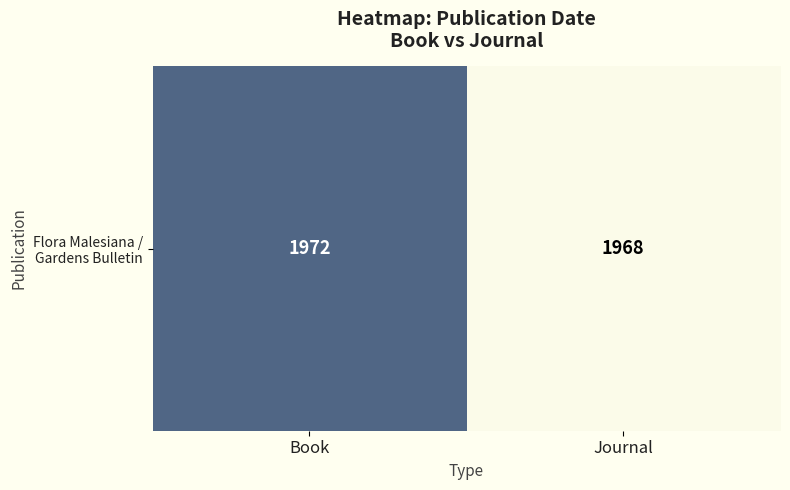

Rank the categories by value from lowest to highest.

Journal, Book